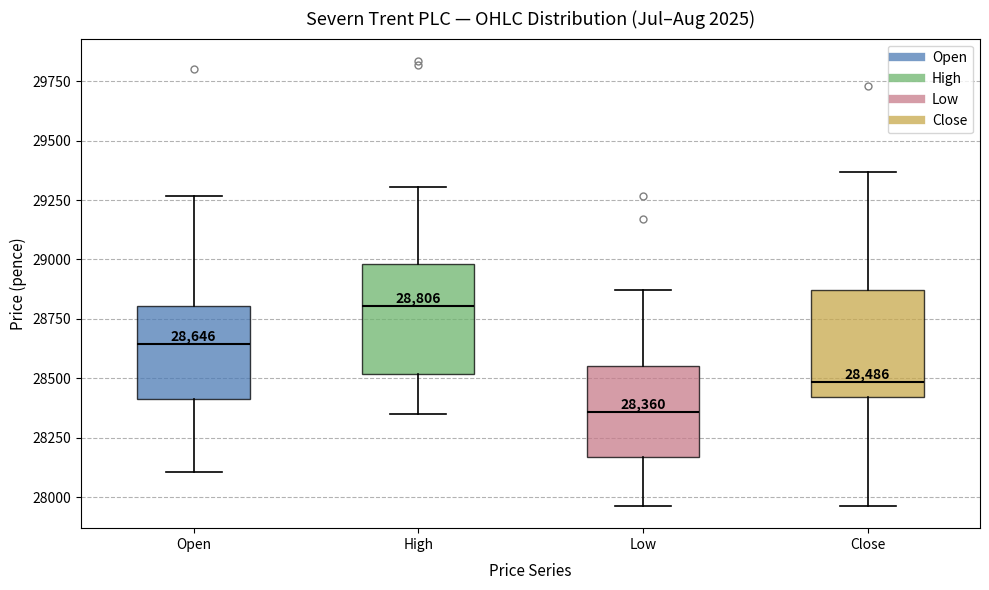

Which box has the highest median line?

High